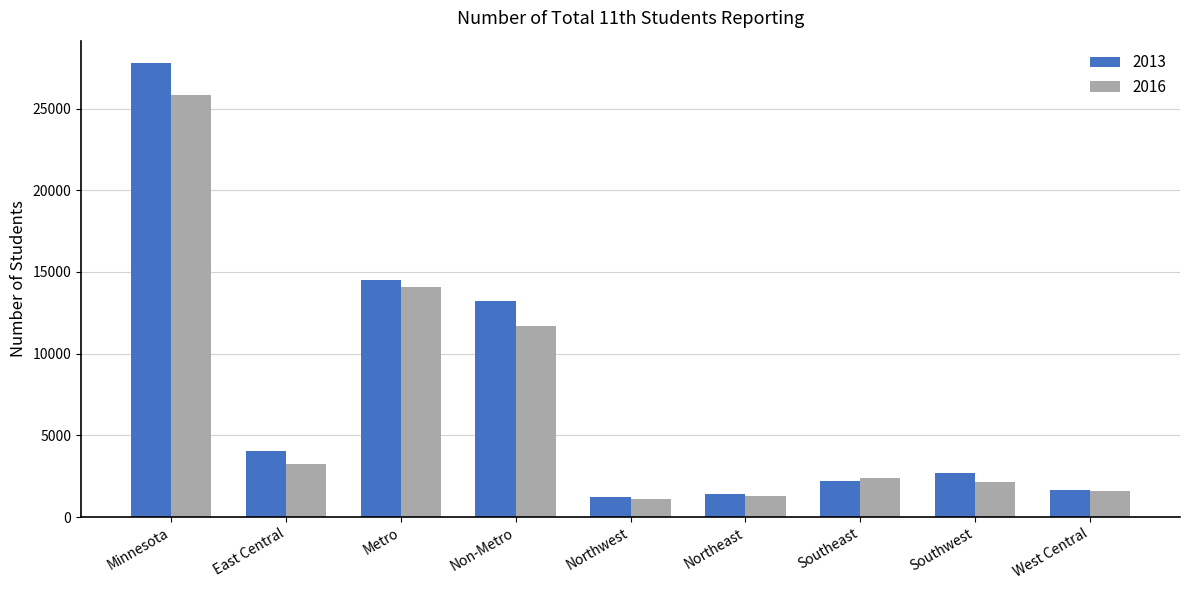

Rank the series by their average value, from highest to lowest.

2013, 2016